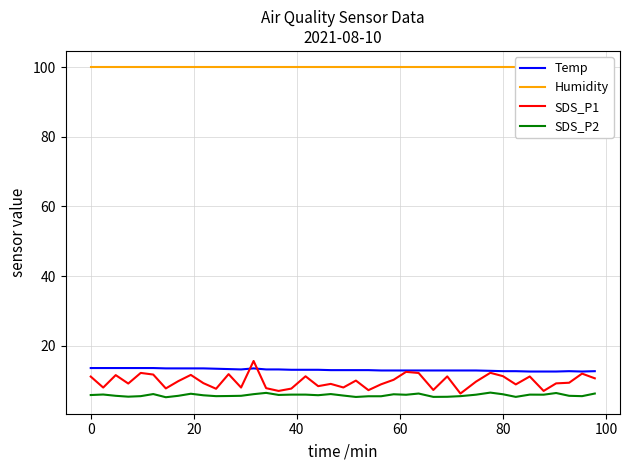

True or false: SDS_P2 and SDS_P1 intersect in this chart.

False